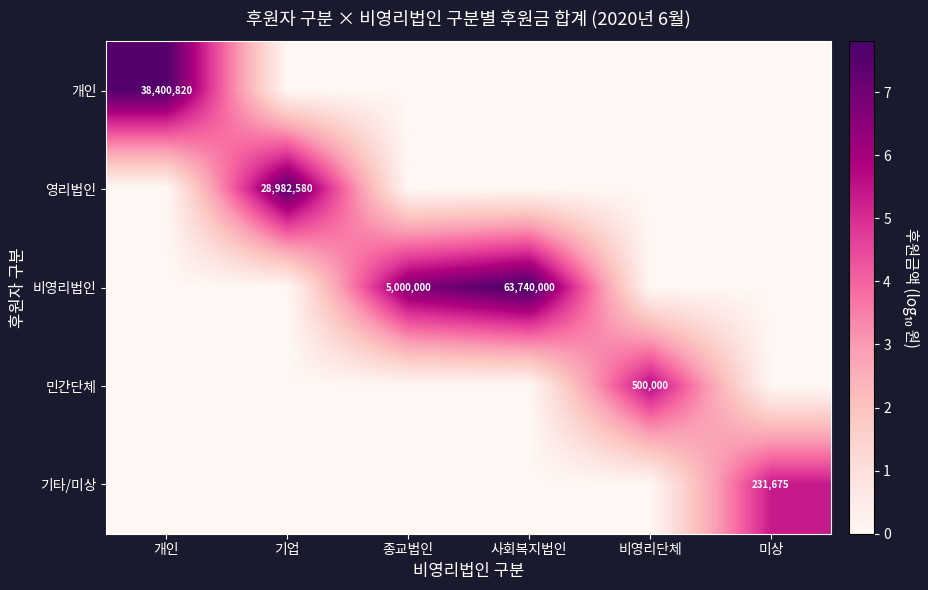

List the series in order of their peak value, lowest first.

기타/미상, 민간단체, 영리법인, 개인, 비영리법인